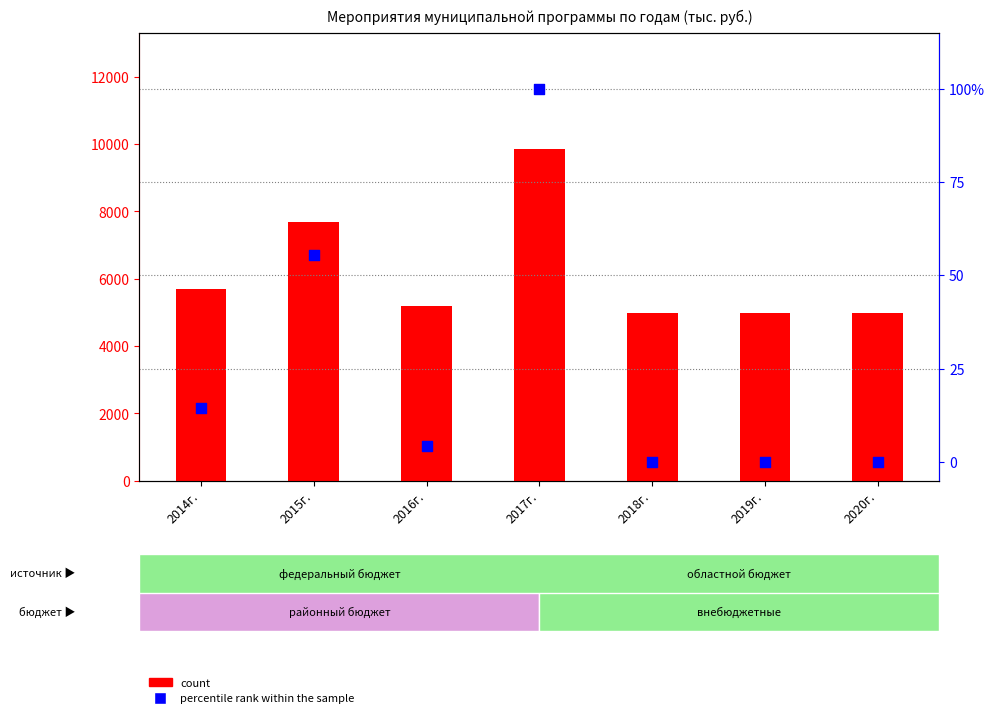

Is the value of count at 2014г. greater than the value of percentile rank within the sample at 2015г.?

Yes